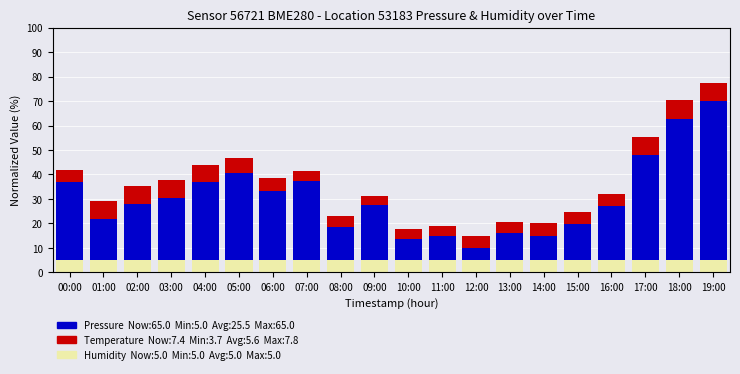

What is the total value across all series at 04:00?

43.7